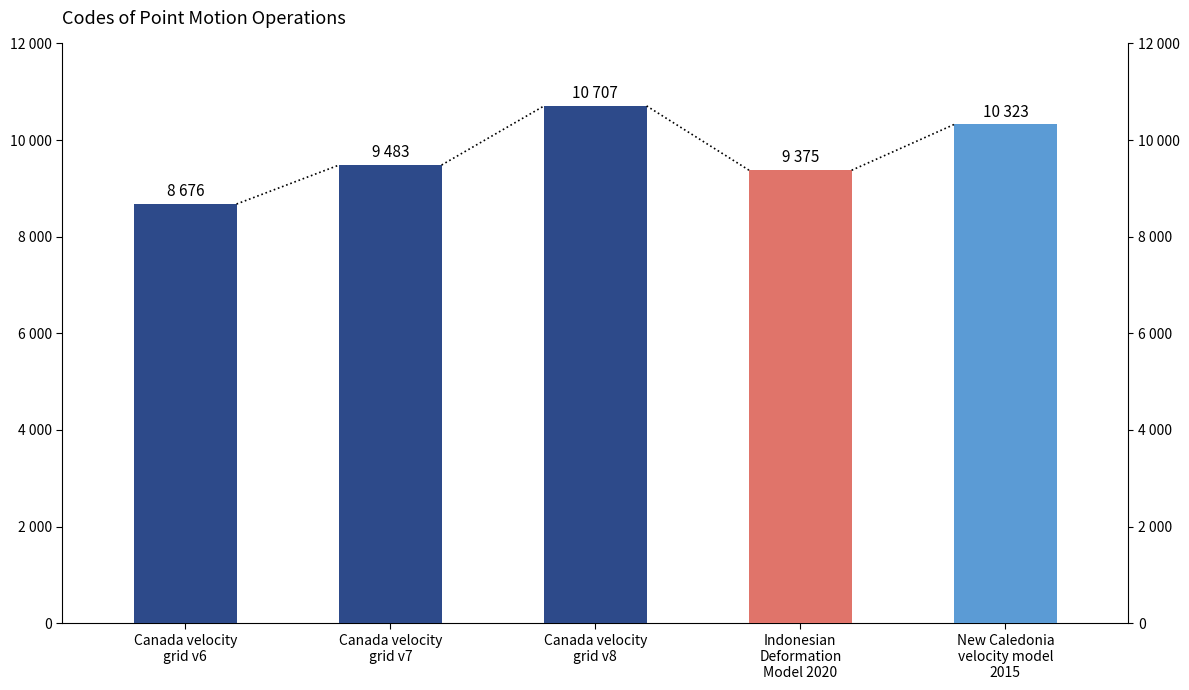

What is the label of the 4th bar from the right?

Canada velocity
grid v7